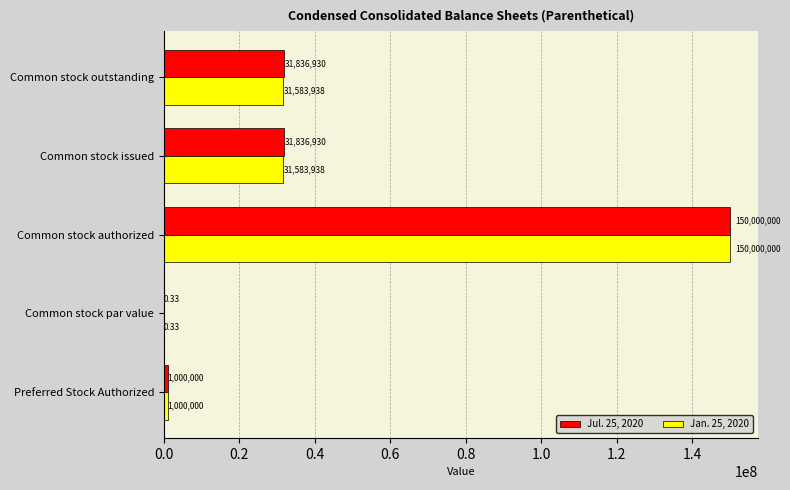

Is the value of Jul. 25, 2020 at Common stock par value greater than the value of Jan. 25, 2020 at Common stock outstanding?

No